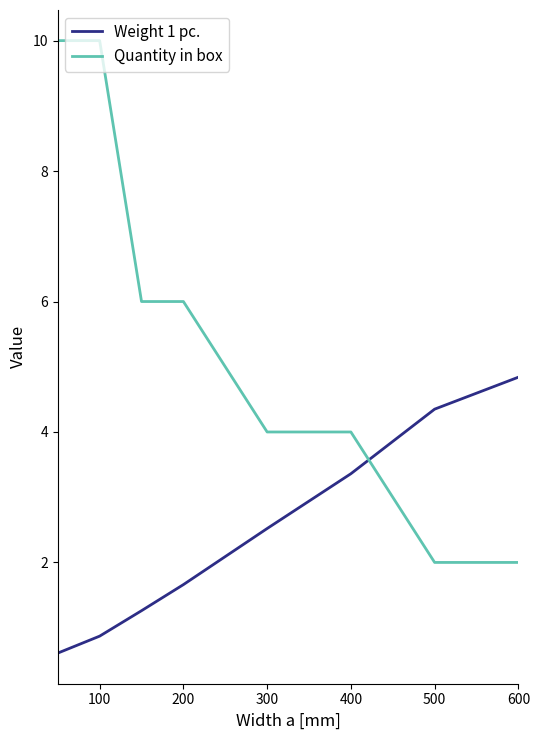

What is the sum of all Quantity in box values?

44.0